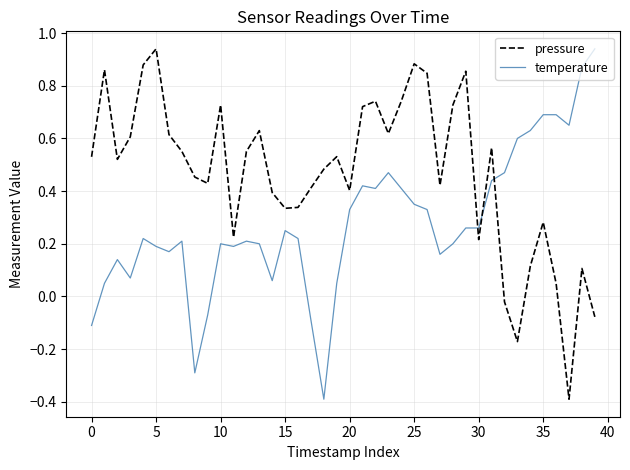

What are all the series names shown in the legend?

pressure, temperature